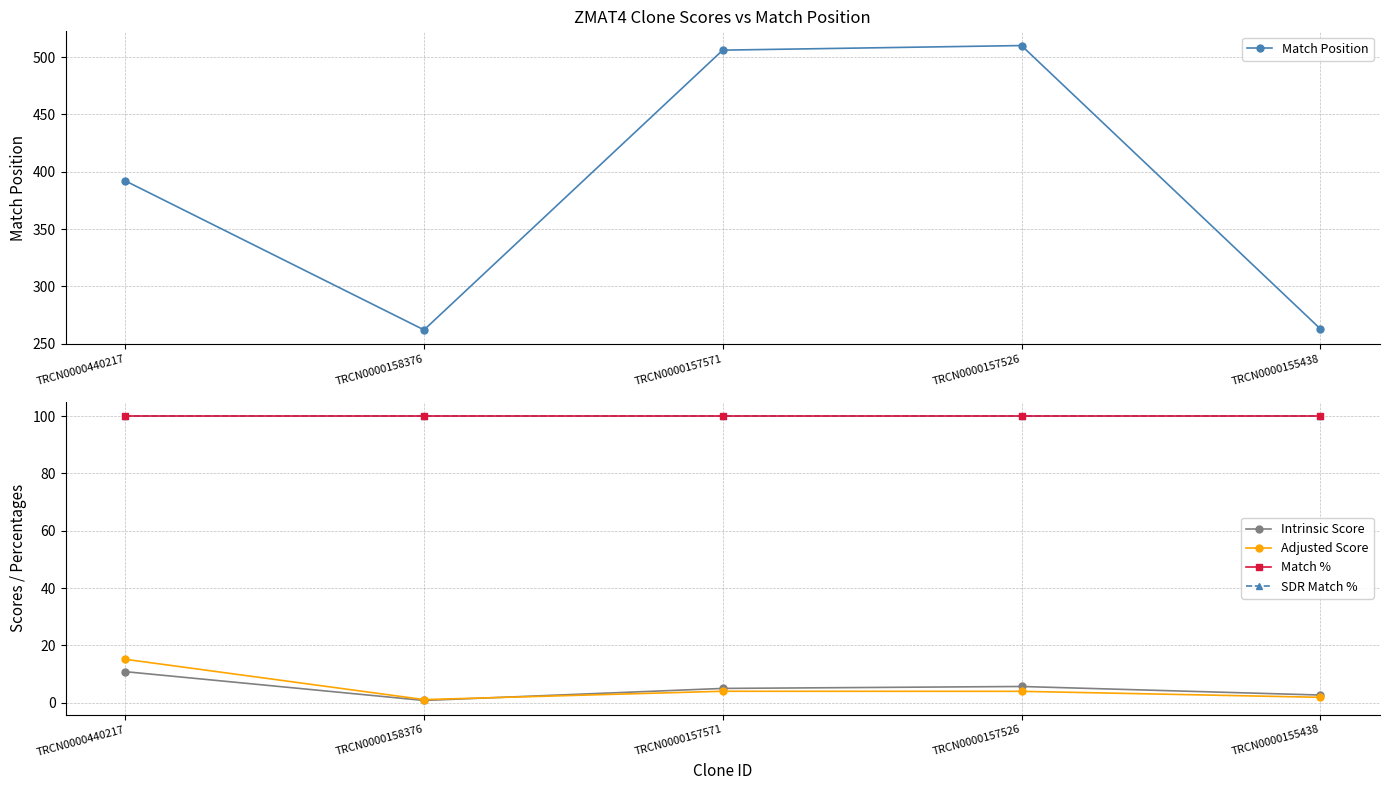

Reading left to right, extract all data points from this chart.

Match Position: TRCN0000440217=392.0	TRCN0000158376=262.0	TRCN0000157571=506.0	TRCN0000157526=510.0	TRCN0000155438=263.0
Intrinsic Score: TRCN0000440217=10.8	TRCN0000158376=0.8	TRCN0000157571=5.0	TRCN0000157526=5.6	TRCN0000155438=2.6
Adjusted Score: TRCN0000440217=15.1	TRCN0000158376=1.1	TRCN0000157571=4.0	TRCN0000157526=3.9	TRCN0000155438=1.8
Match %: TRCN0000440217=100.0	TRCN0000158376=100.0	TRCN0000157571=100.0	TRCN0000157526=100.0	TRCN0000155438=100.0
SDR Match %: TRCN0000440217=100.0	TRCN0000158376=100.0	TRCN0000157571=100.0	TRCN0000157526=100.0	TRCN0000155438=100.0